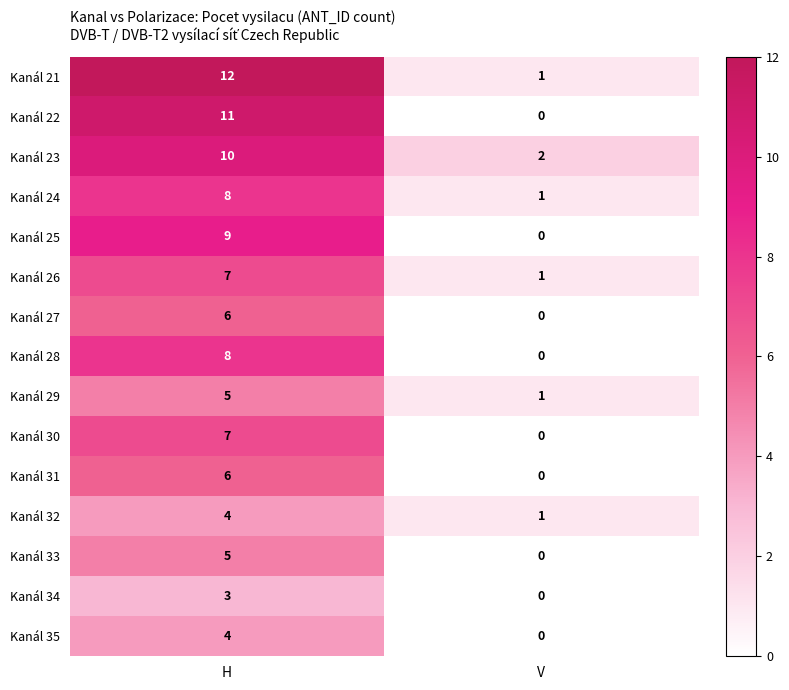

What is the difference between the highest and lowest values at H?

9